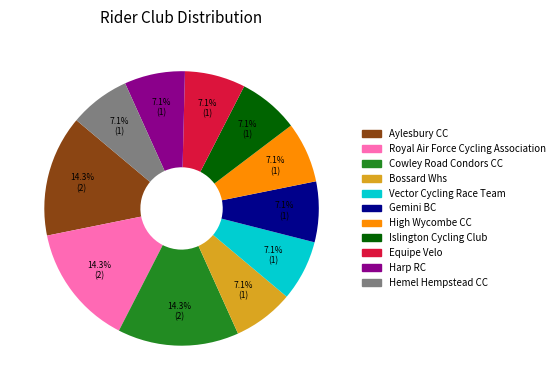

Is the sum of Hemel Hempstead CC and Royal Air Force Cycling Association greater than half?

No